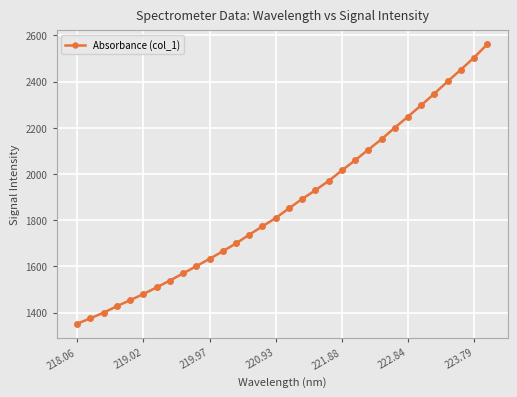

Reading right to left, list all the values displayed in this chart.

2561.0	2503.7	2451.3	2400.6	2347.8	2297.2	2248.2	2200.2	2150.2	2105.2	2059.1	2015.2	1969.8	1929.7	1891.6	1851.4	1809.1	1773.6	1737.2	1699.5	1665.5	1632.5	1601.0	1569.4	1538.8	1508.9	1480.4	1453.6	1427.9	1399.5	1375.5	1351.7